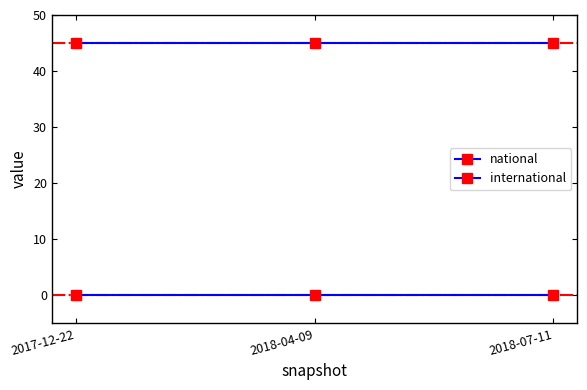

How many series are shown in this chart?

2